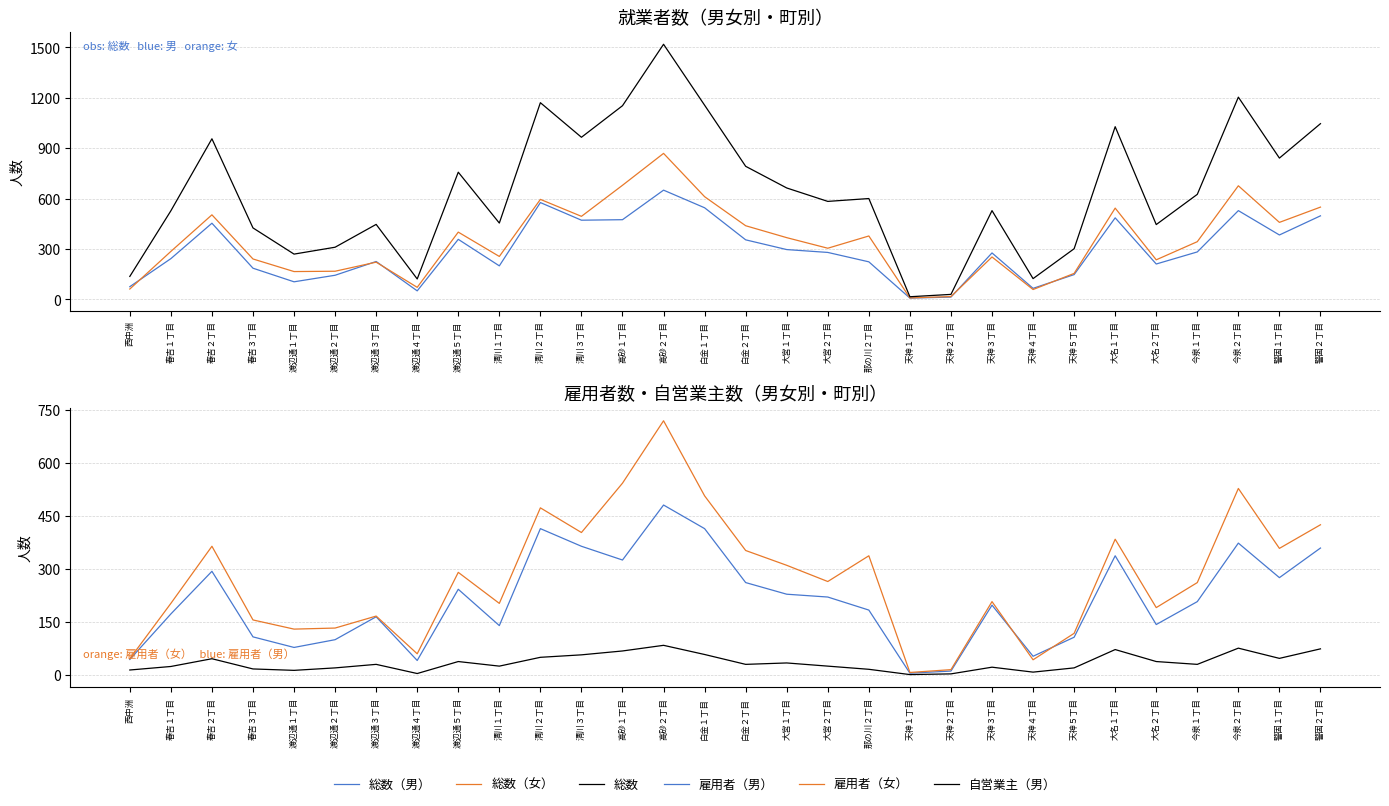

The 総数（女） series shows 445 at 天神３丁目. True or false?

False